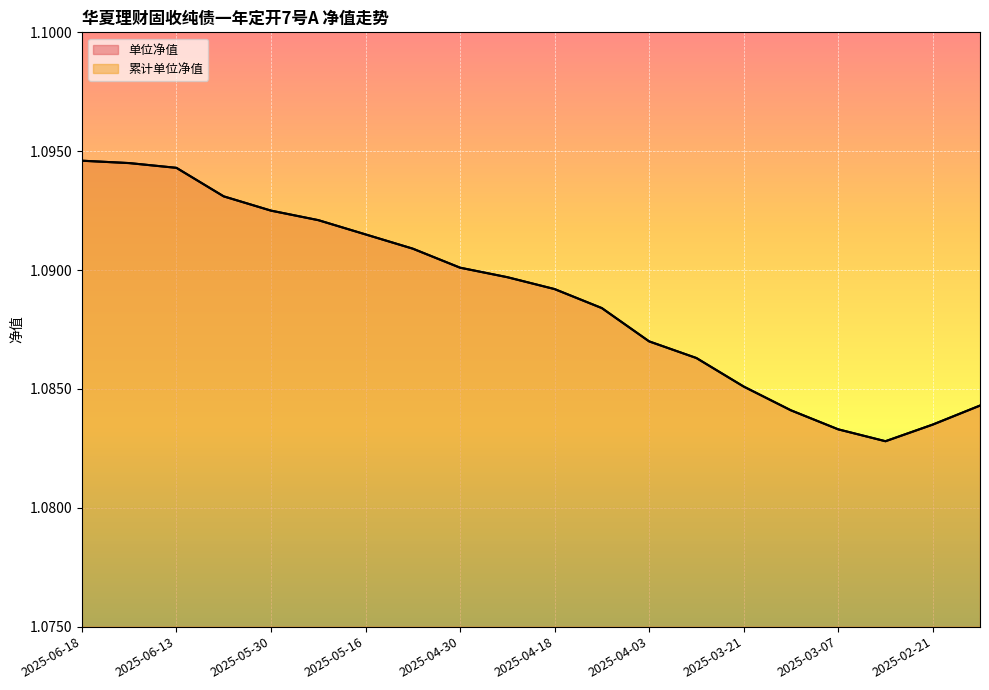

At which category does 单位净值 reach its first local valley?

2025-02-28